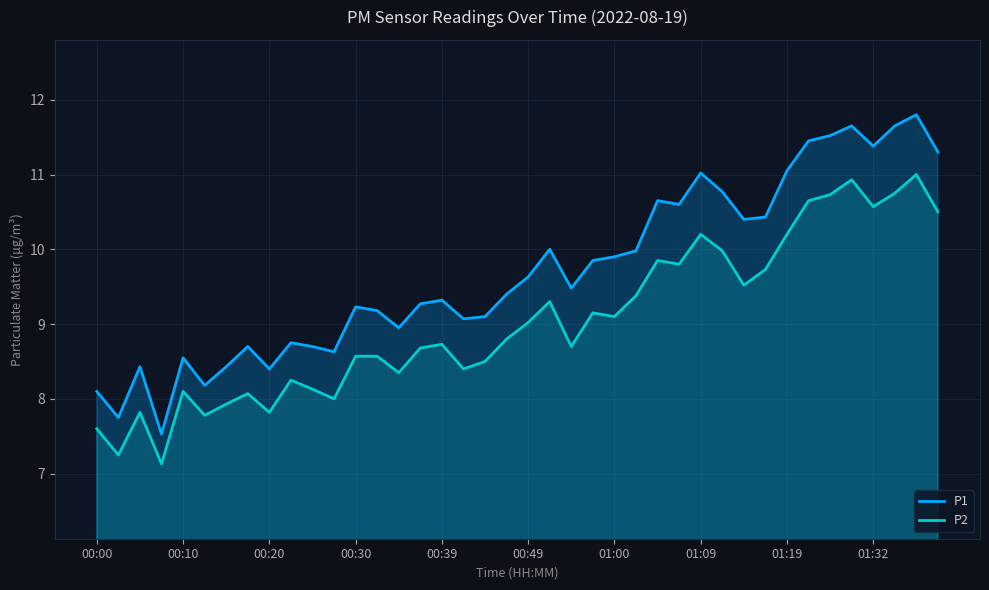

What is the difference between the maximum and minimum values in the P1 series?

4.3